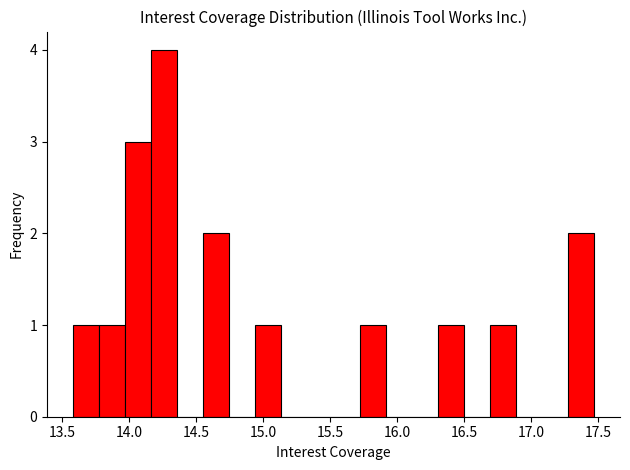

Read against the x-axis, roughly where is the centre of the tallest bar?

14.25